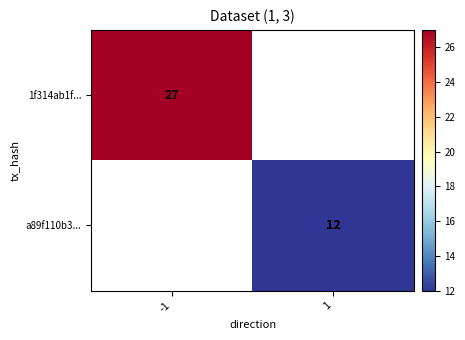

The a89f110b3... series shows 7.9 at 1. True or false?

False